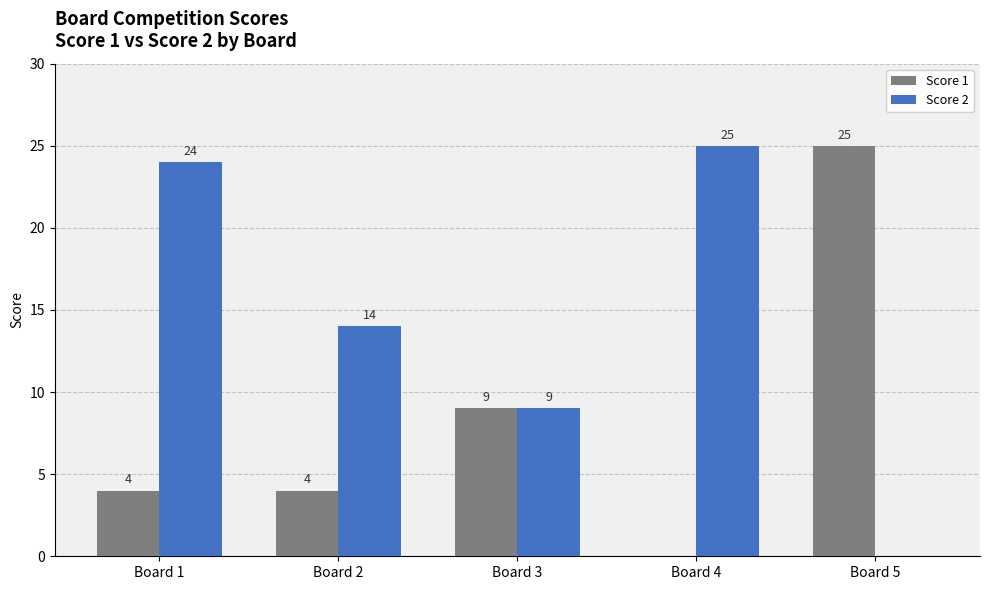

What is the maximum value shown in the chart?

25